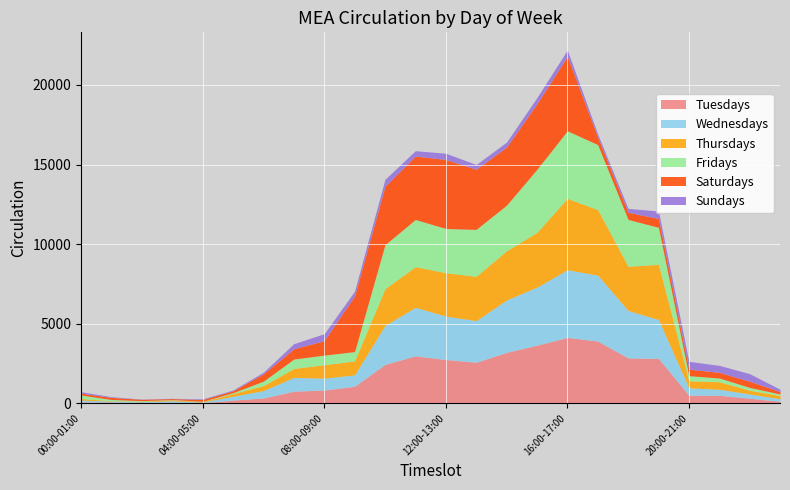

True or false: Tuesdays has more than 0 points higher than both neighbors.

True